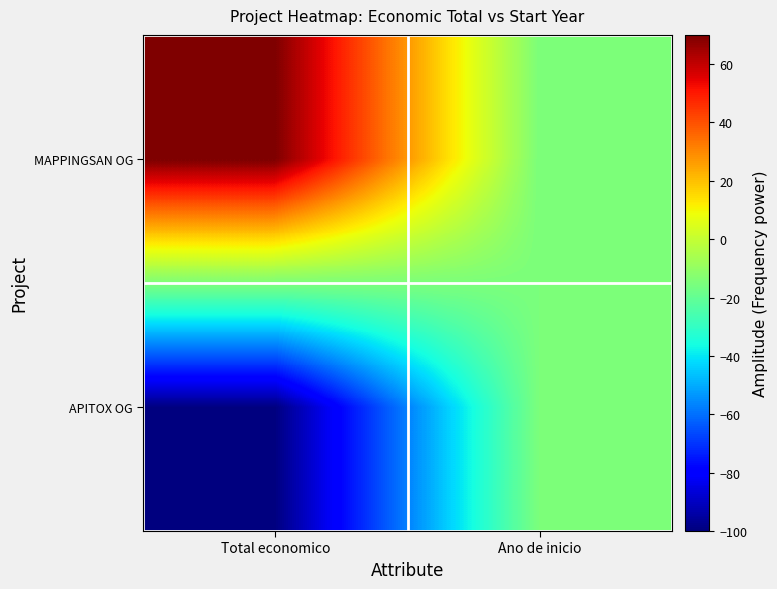

At which category does the chart reach its minimum across all series?

Total economico